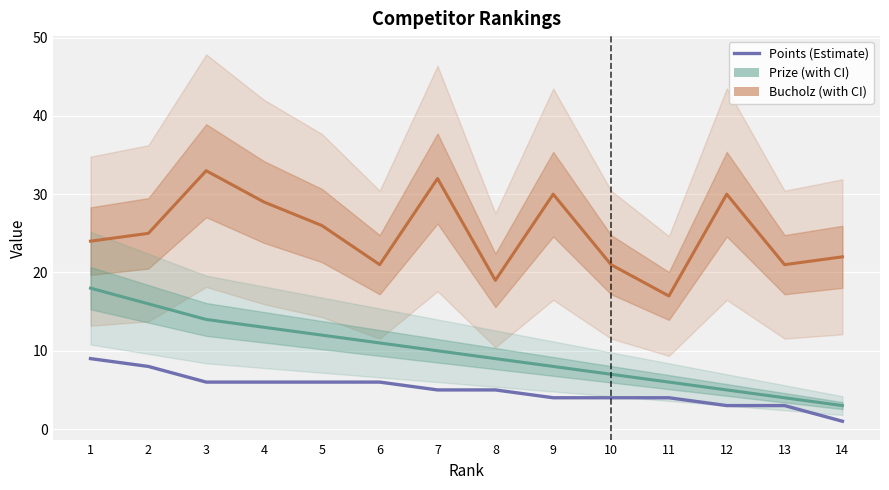

Between 1 and 7, which series saw the biggest shift?

Bucholz